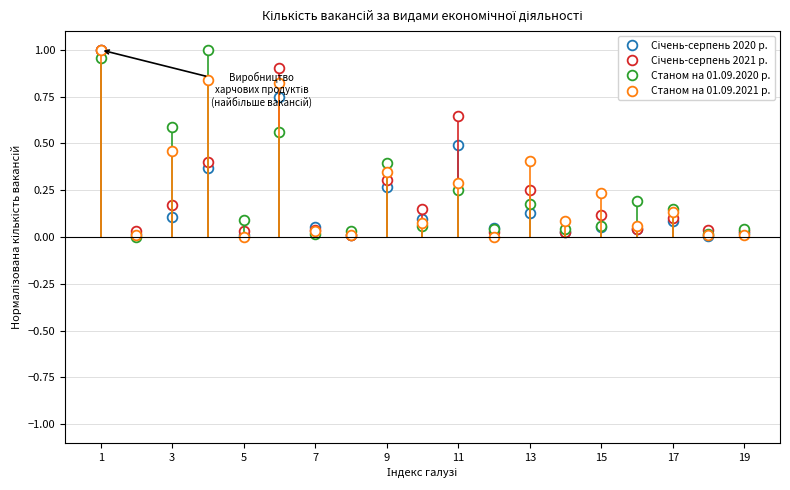

In Станом на 01.09.2020 р., how many points are higher than both neighbors (excluding endpoints)?

6